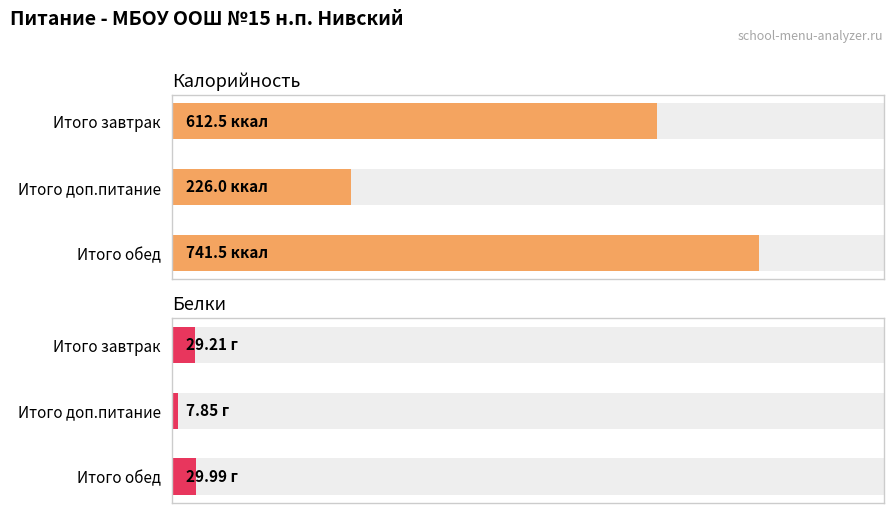

Rank the series by their maximum value, from highest to lowest.

Калорийность, Белки